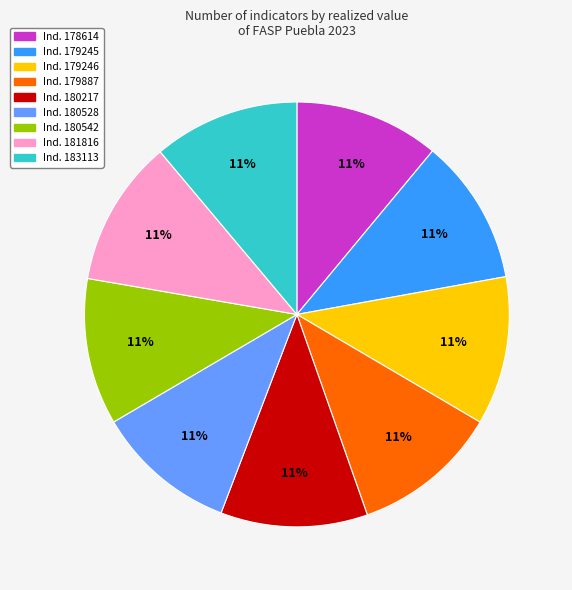

Does any single category account for the majority?

No